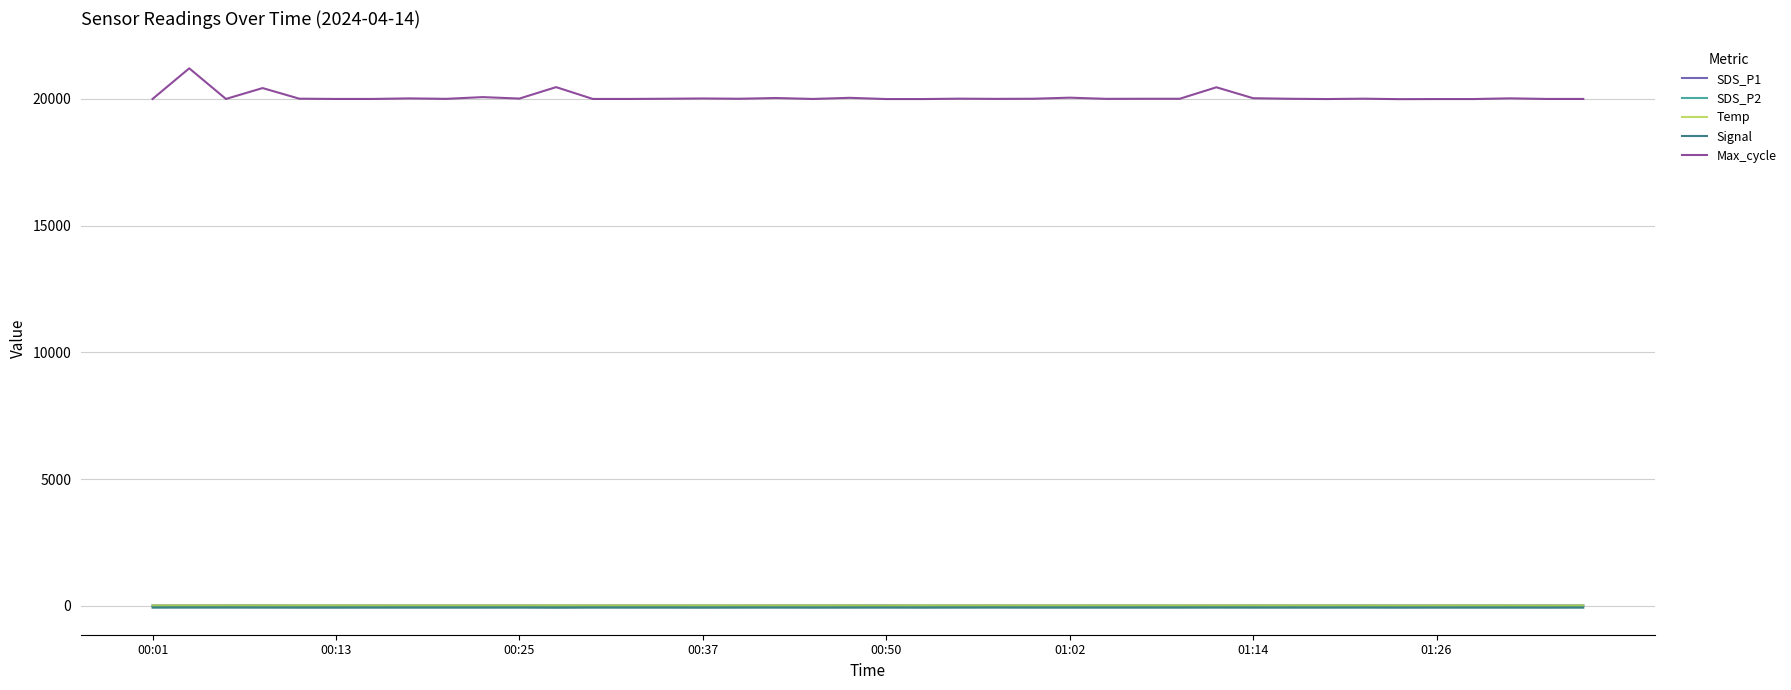

What is the greatest value displayed?

21210.0